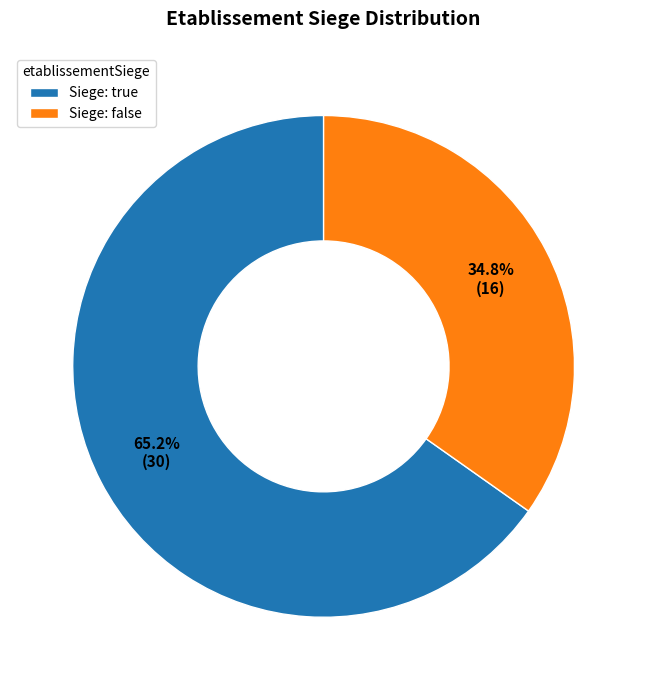

Is the sum of Siege: false and Siege: true greater than half?

Yes